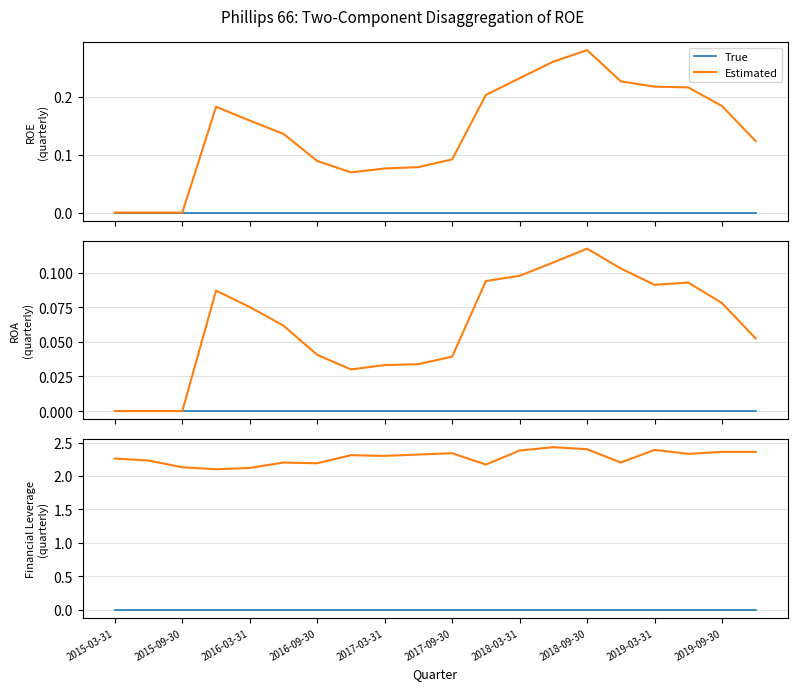

What is the difference between the highest and lowest values at 15?

2.2